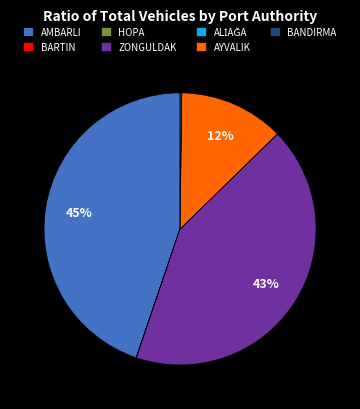

Is the sum of AMBARLI and AYVALIK greater than half?

Yes